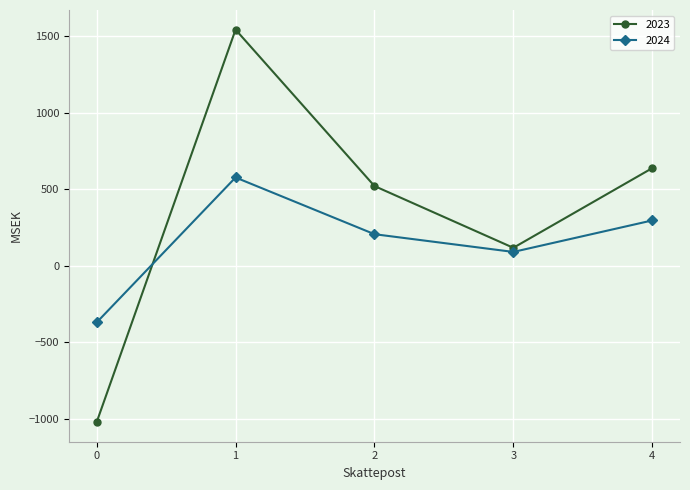

Where is the first local maximum for 2024?

1